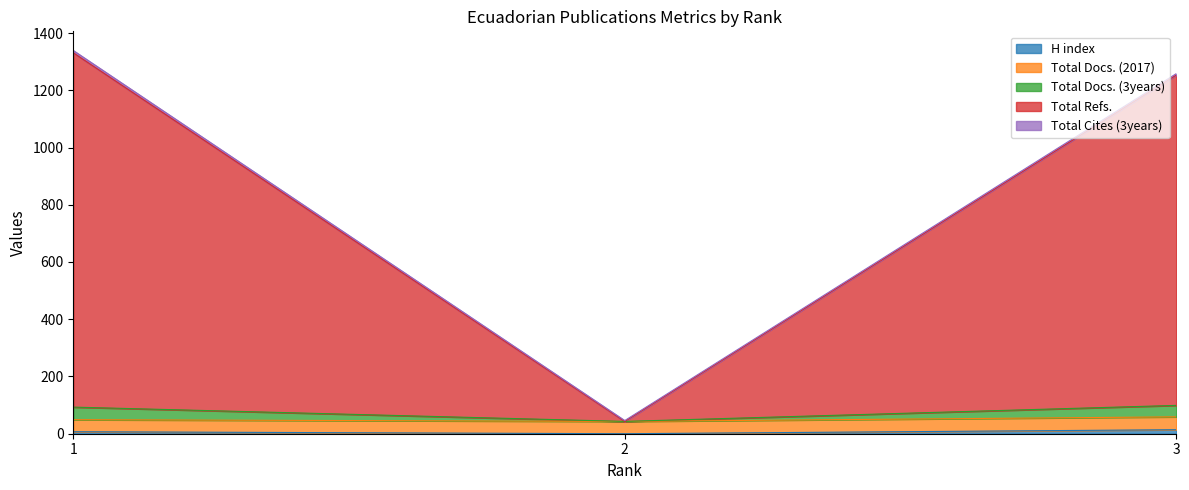

At how many categories does at least one series exceed 94?

2